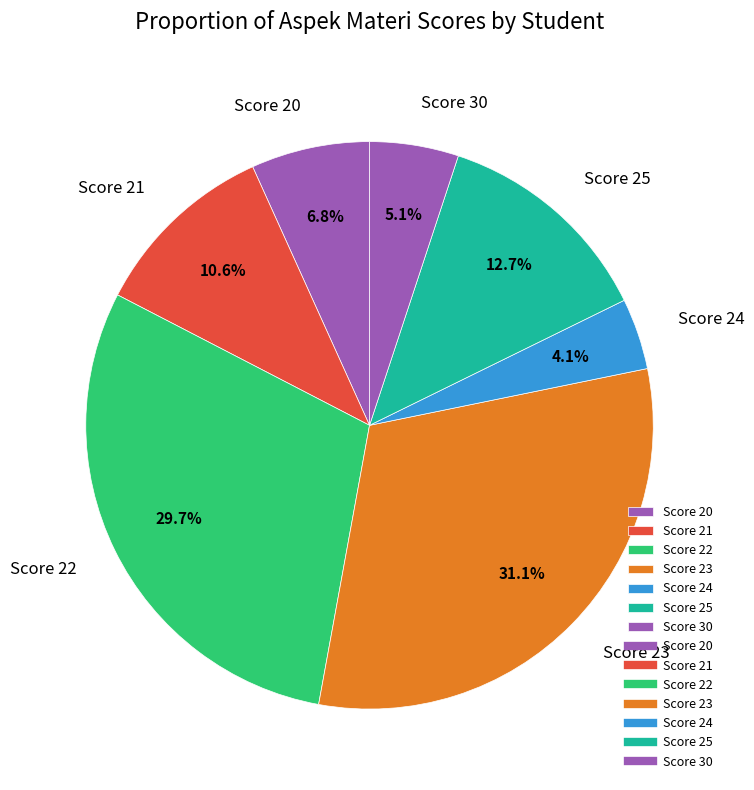

Does any single category account for the majority?

No